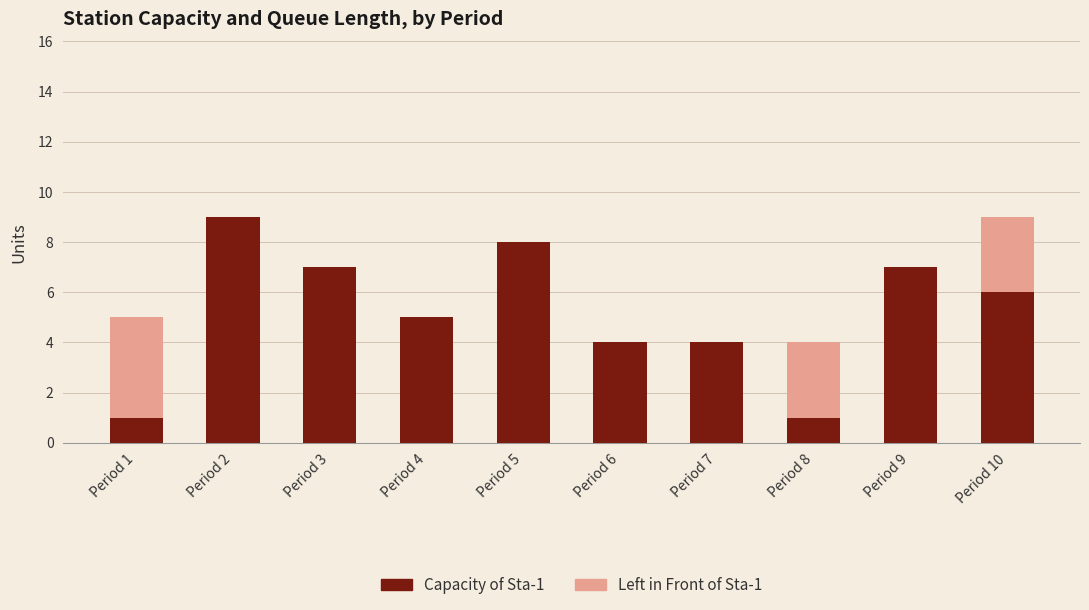

What value does the Capacity of Sta-1 series have at Period 6?

4